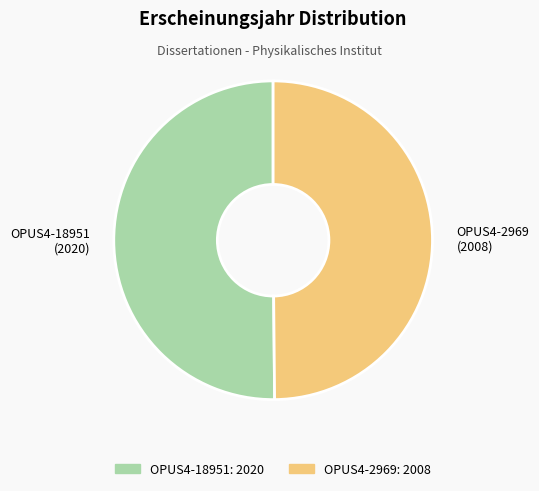

True or false: OPUS4-18951 (2020) accounts for 50% of the total.

True